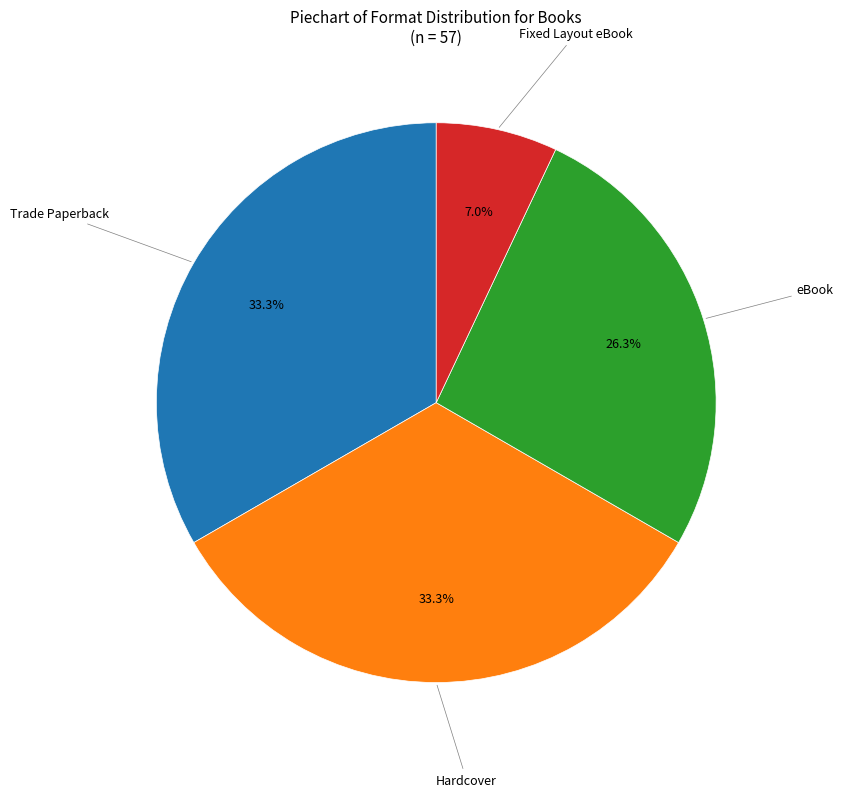

Does any single category account for the majority?

No